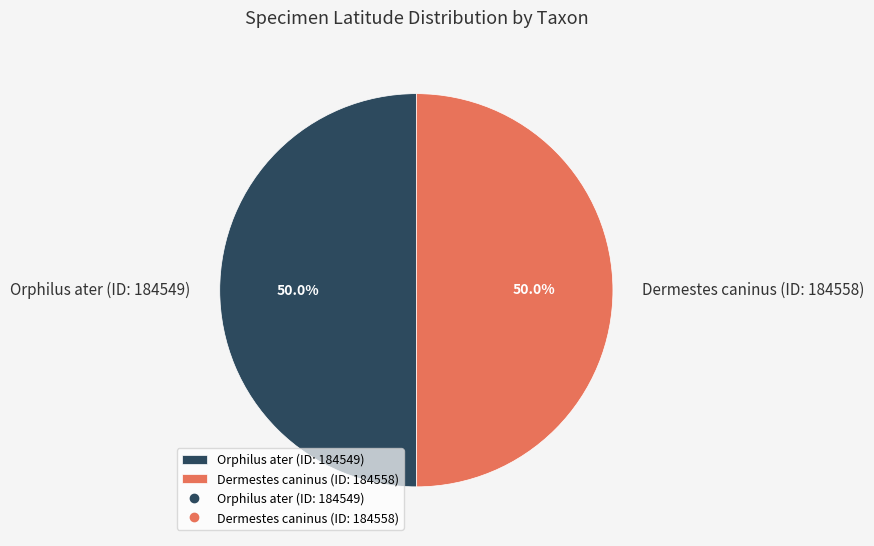

How many slices are in this pie chart?

2